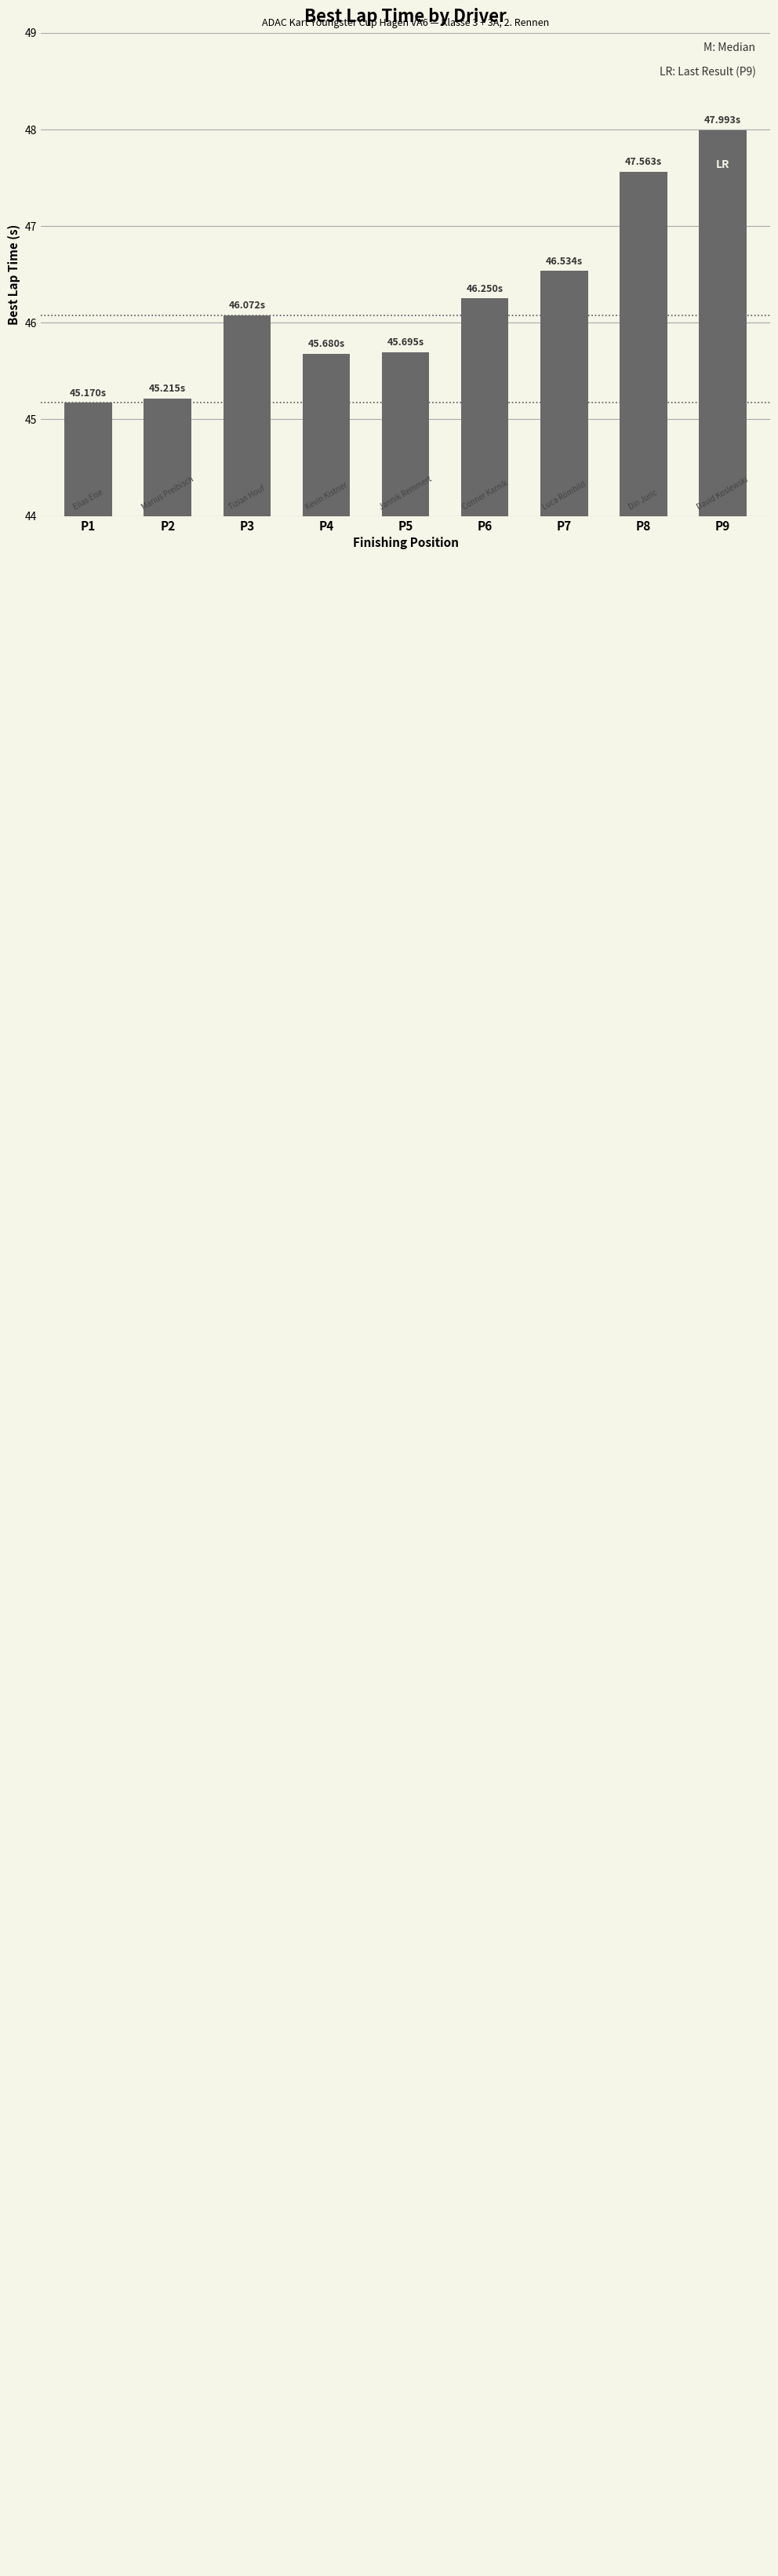

What is the sum of the values at P3 and P9?

94.1